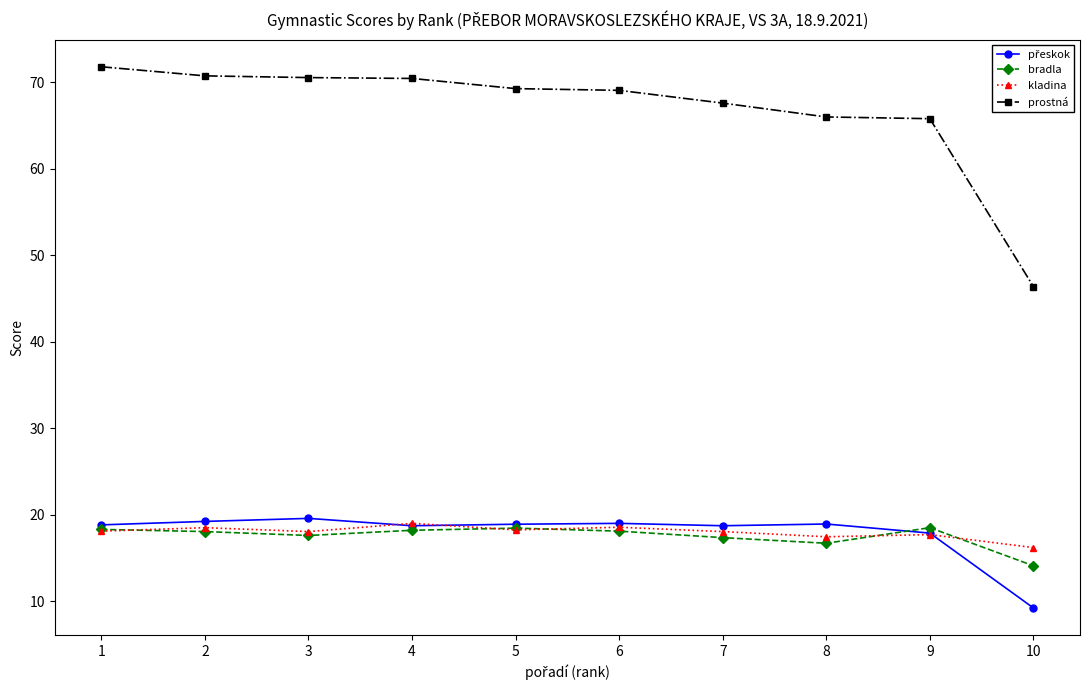

At which label does kladina reach its minimum?

10